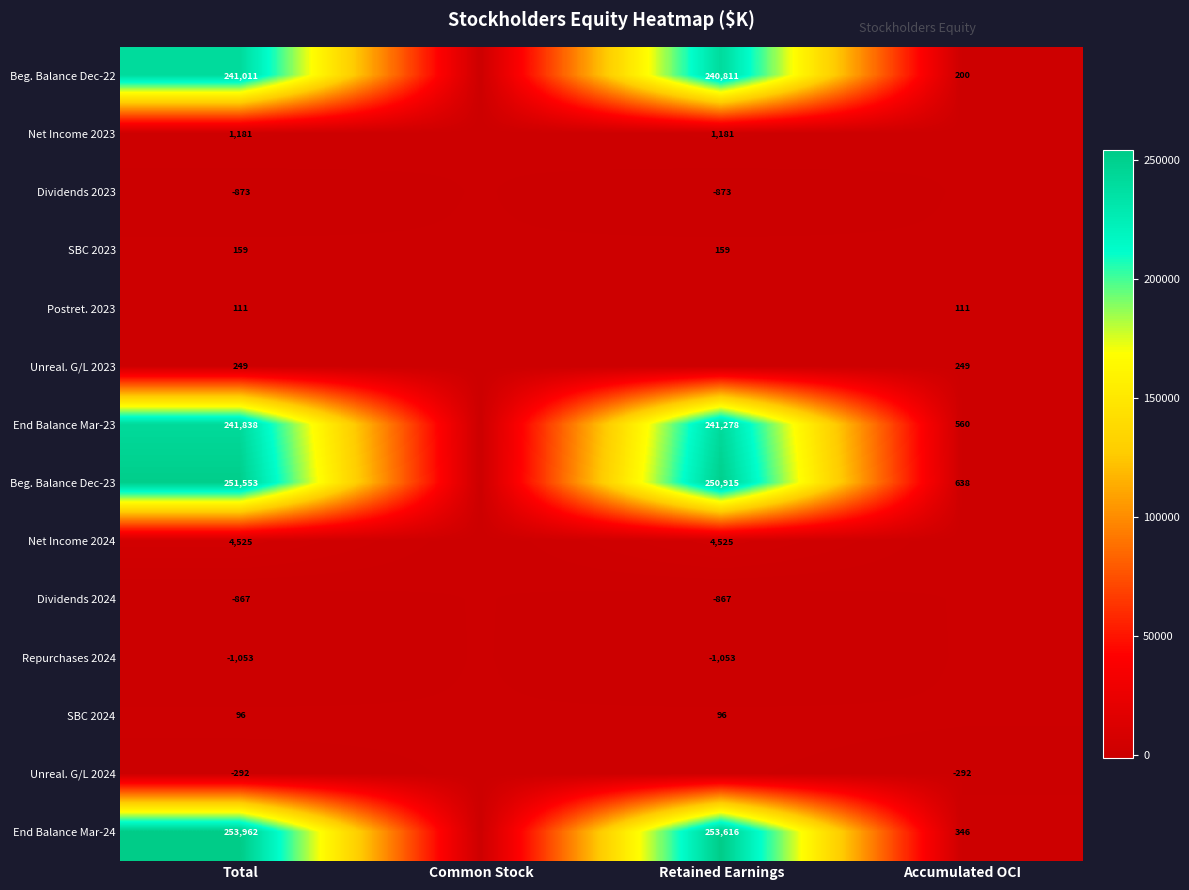

Is the value of Beg. Balance Dec-22 at Retained Earnings greater than the value of Beg. Balance Dec-23 at Accumulated OCI?

Yes